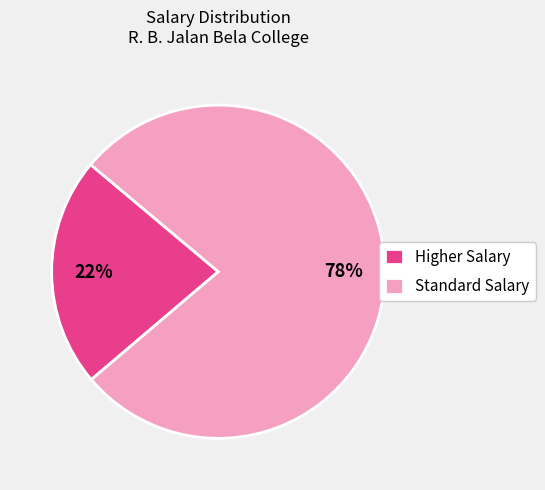

Is the sum of Higher Salary and Standard Salary greater than half?

Yes